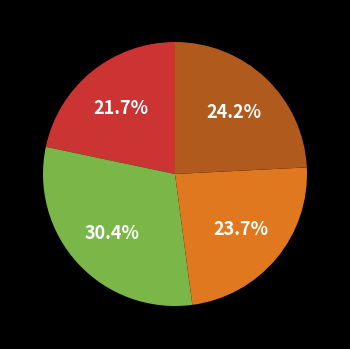

Is there any slice that represents more than half of the pie?

No